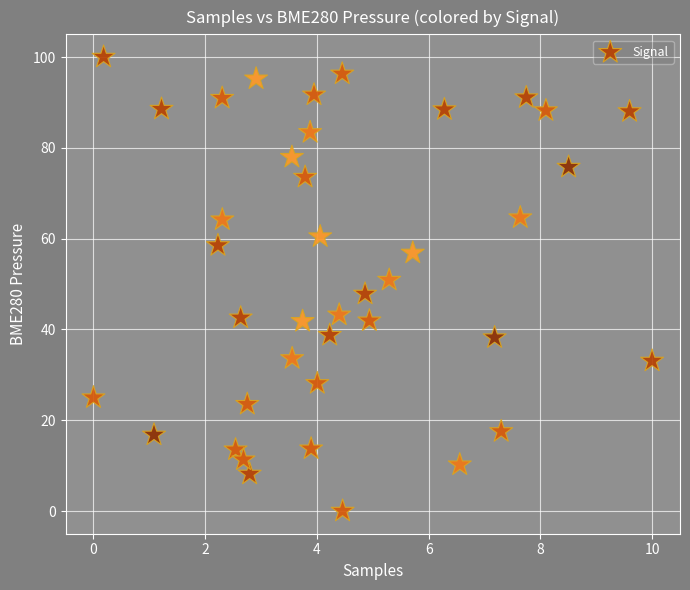

What is the range of Y values (max minus min)?

100.0